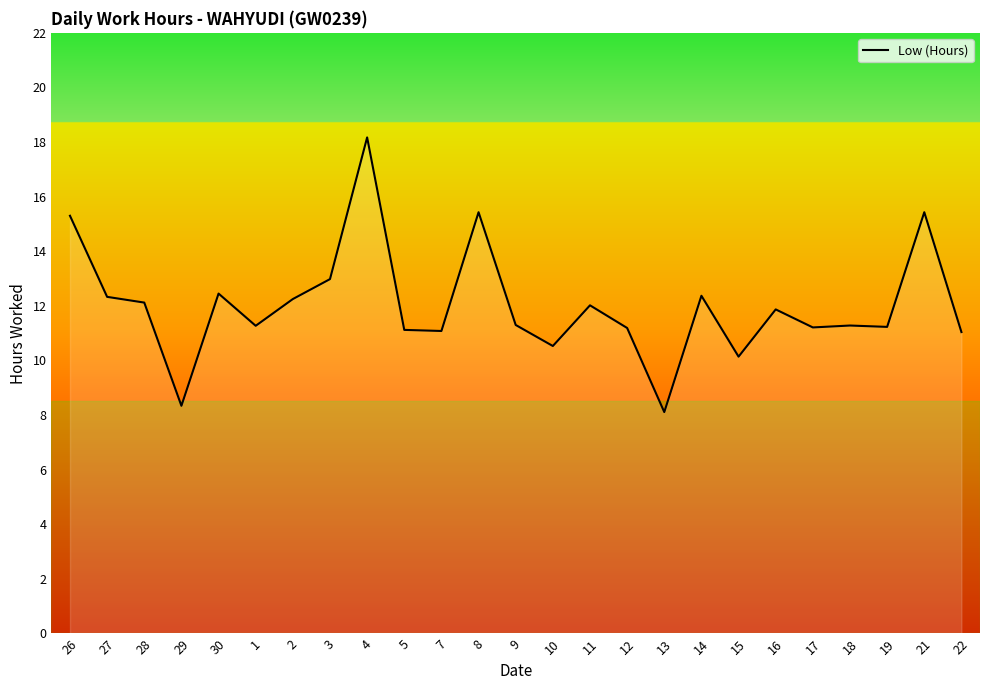

Which label corresponds to the smallest value in the chart?

13